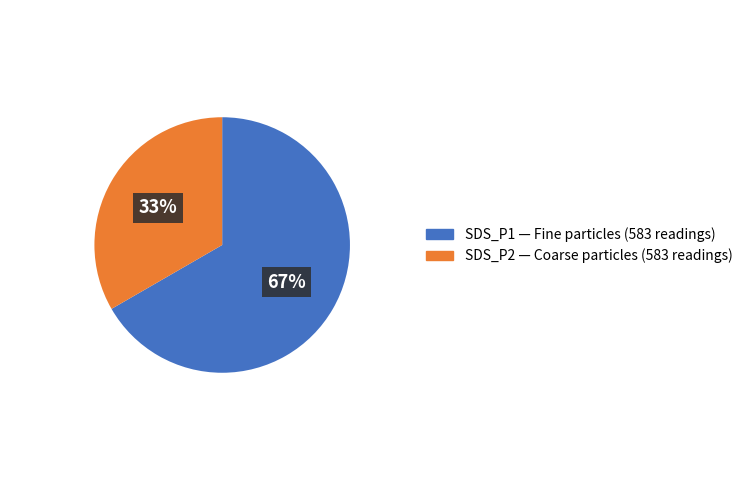

What is the smallest slice in the pie chart?

SDS_P2 — Coarse particles (583 readings)